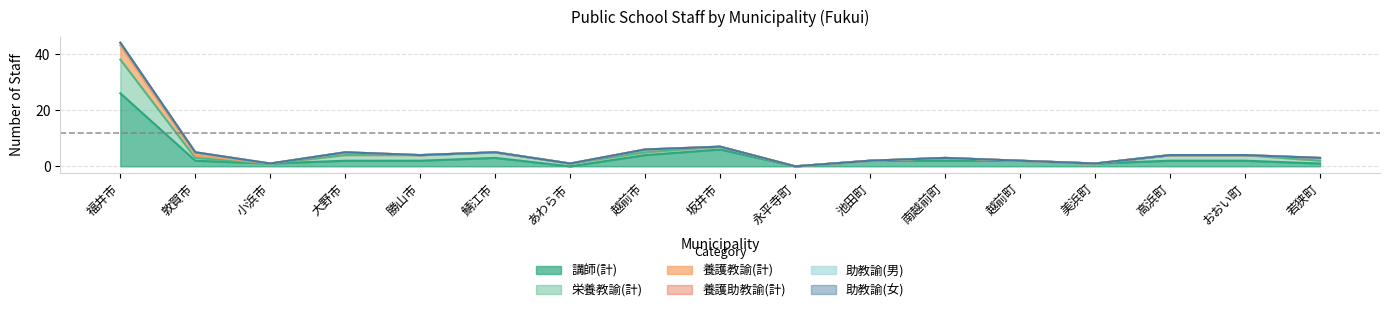

Where is 栄養教諭(計) nearest to the value 6?

大野市